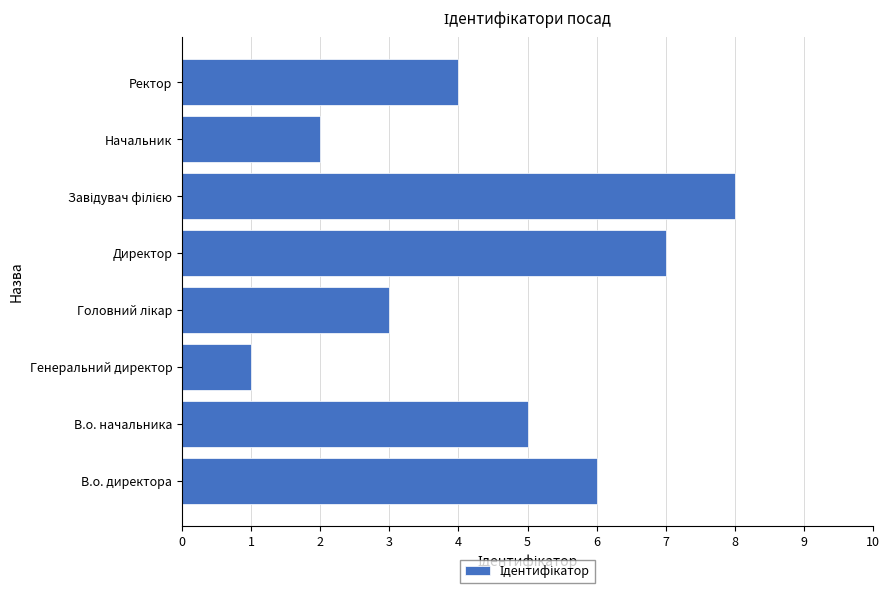

The value at Ректор is 7. True or false?

False